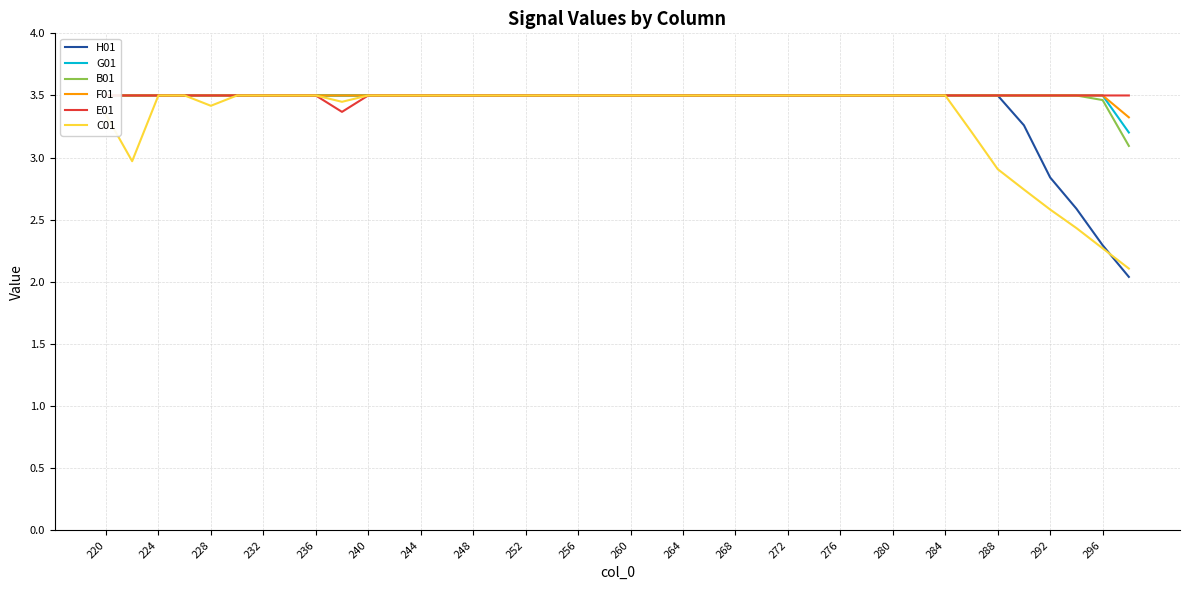

True or false: C01 has a value of 3.5 at 240.

True